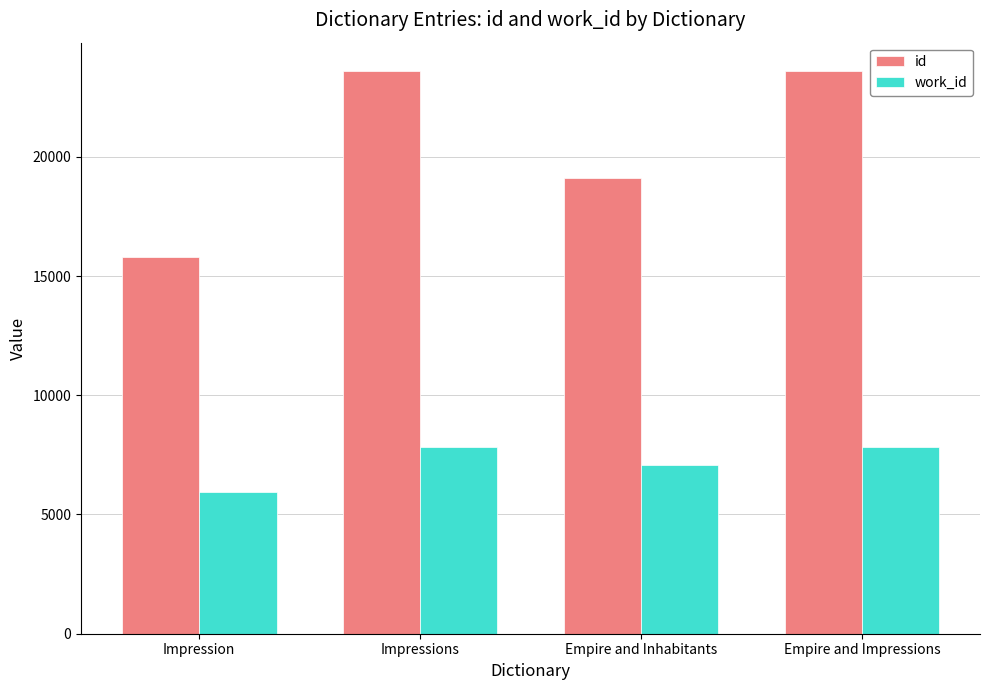

What is the average value of the id series?

20523